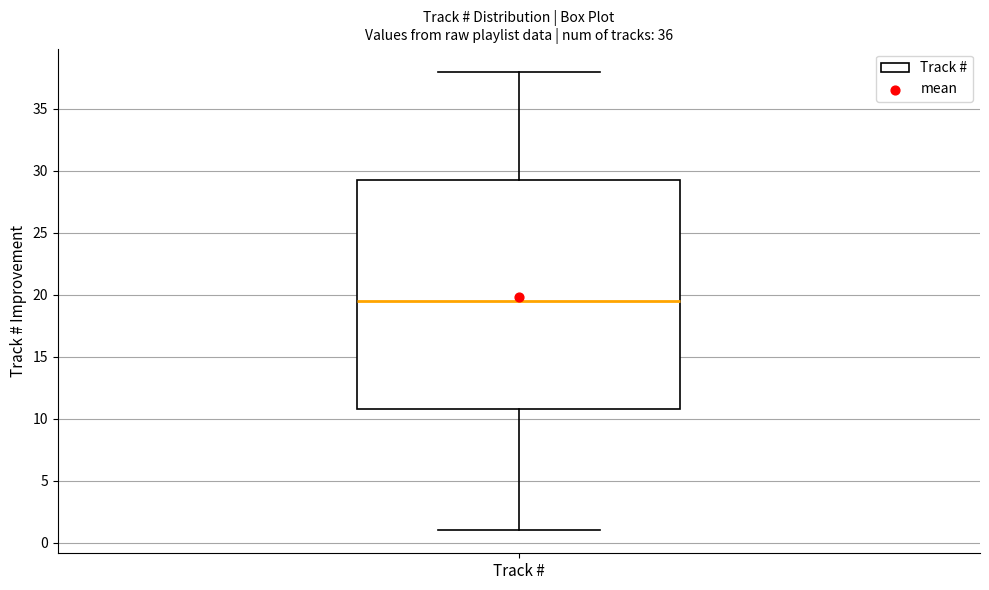

Transcribe this box plot: give where the median line is, the range the box spans, and where the two whiskers end, as read against the y-axis. The values are not printed on the chart, so give them approximately, as read against the axis.

median 19.5, box 11.0 to 29.5, whiskers 1.0 to 38.0